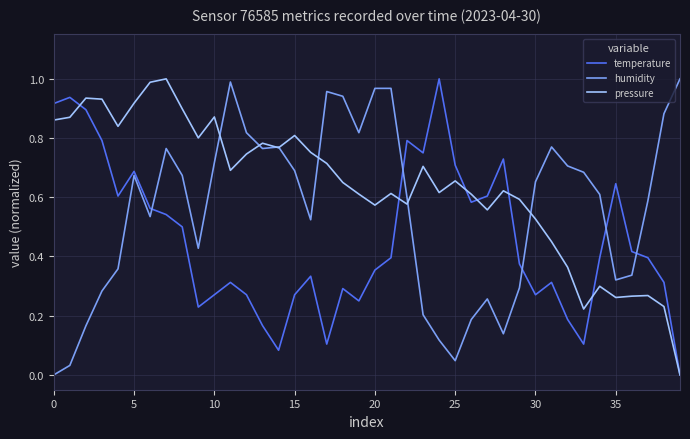

Which series has the largest total across all categories?

pressure